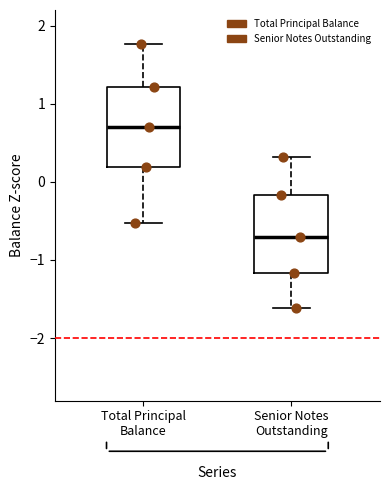

Which box has the lowest median line?

Senior Notes Outstanding